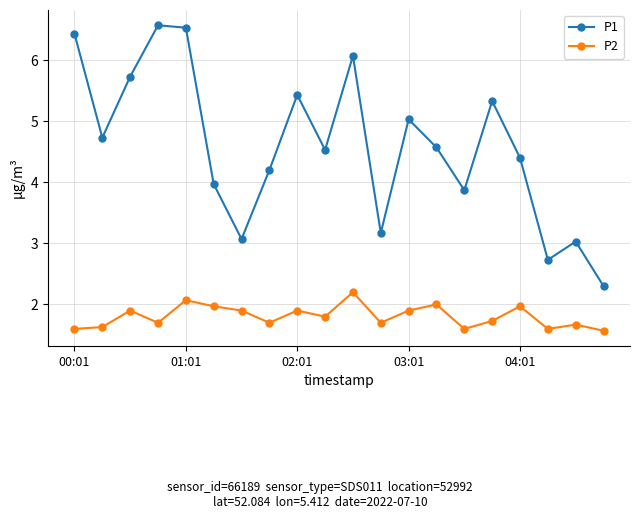

True or false: P2 and P1 intersect in this chart.

False